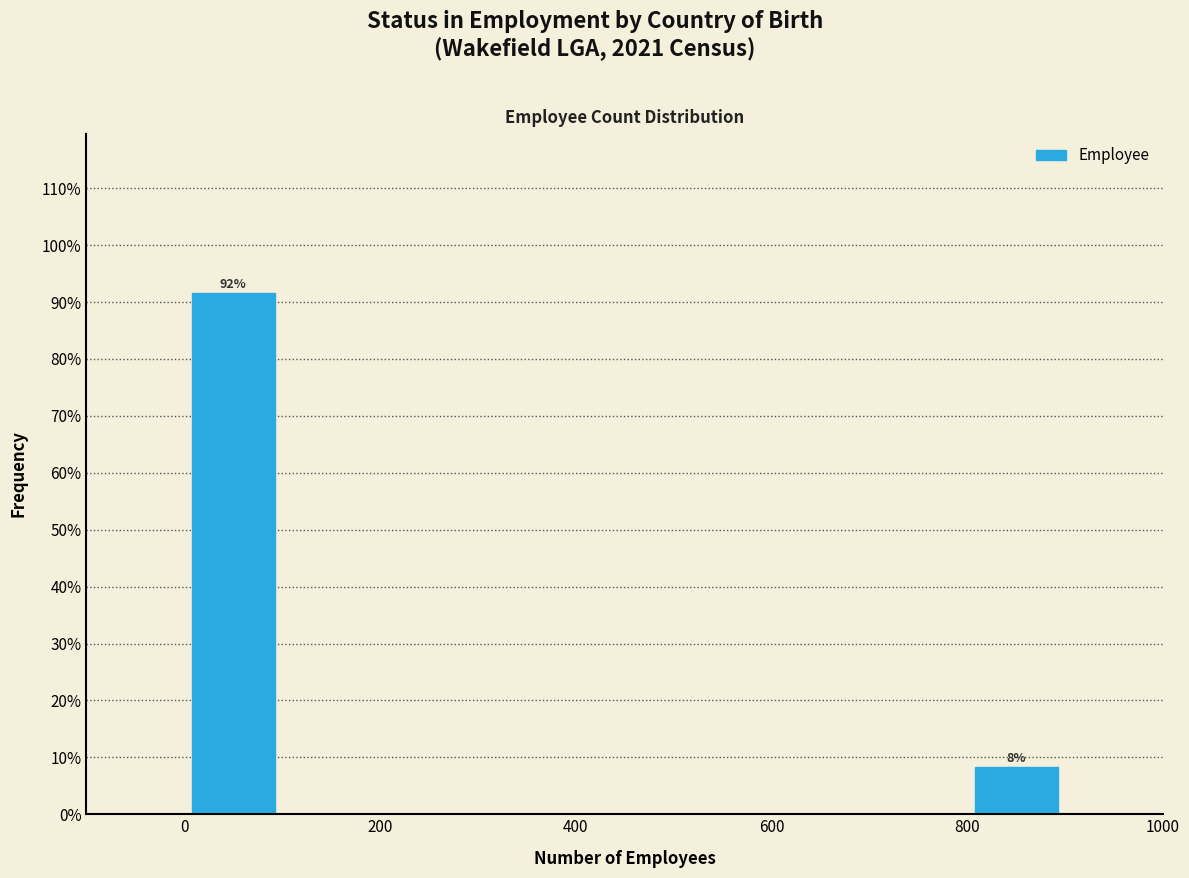

Over which range of the x-axis is the bar tallest?

0 to 100